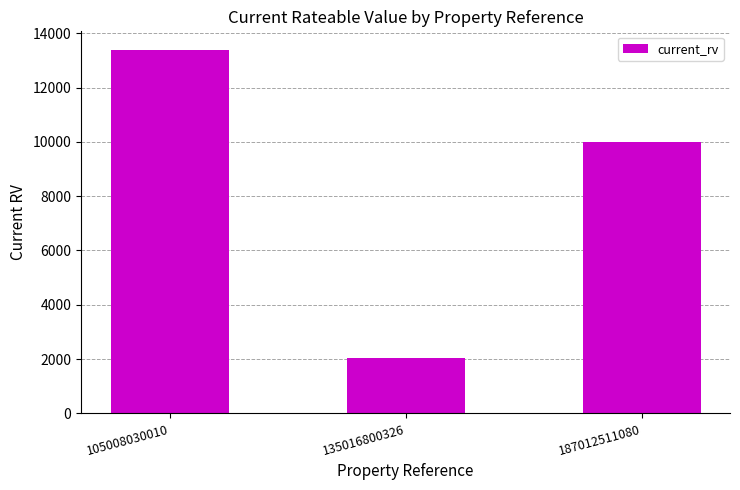

What is the sum of all values?

25450